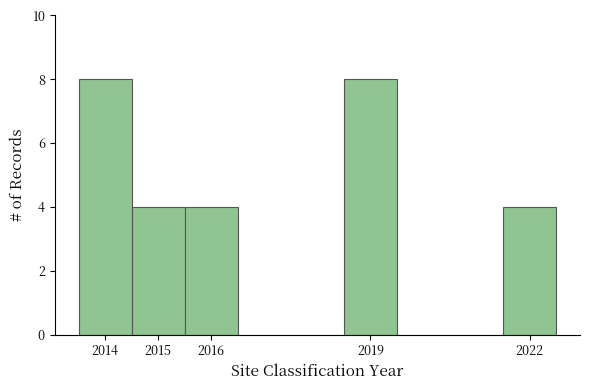

Reading left to right, list every bar in this chart as the range it spans on the x-axis followed by its height. The values are not printed on the chart, so give them approximately, as read against the axis.

2013.5 to 2014.5: 8
2014.5 to 2015.5: 4
2015.5 to 2016.5: 4
2016.5 to 2017.5: 0
2017.5 to 2018.5: 0
2018.5 to 2019.5: 8
2019.5 to 2020.5: 0
2020.5 to 2021.5: 0
2021.5 to 2022.5: 4